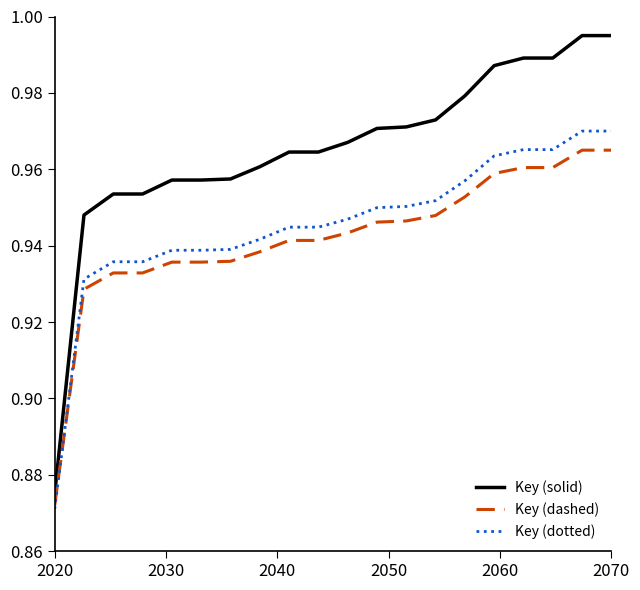

Which series has the largest total across all categories?

Key (solid)